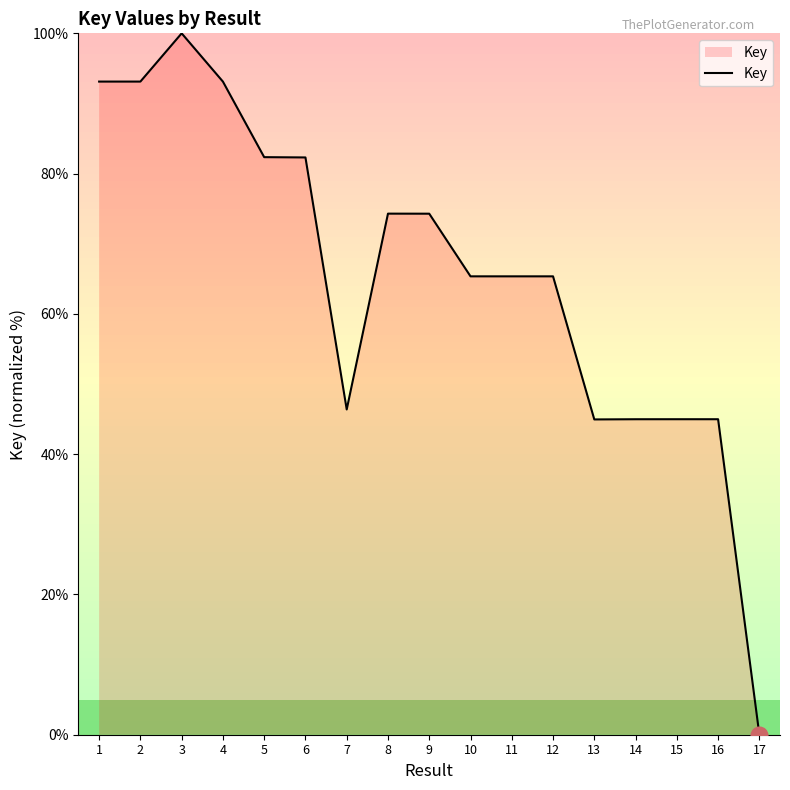

Where is the data nearest to the value 50?

7